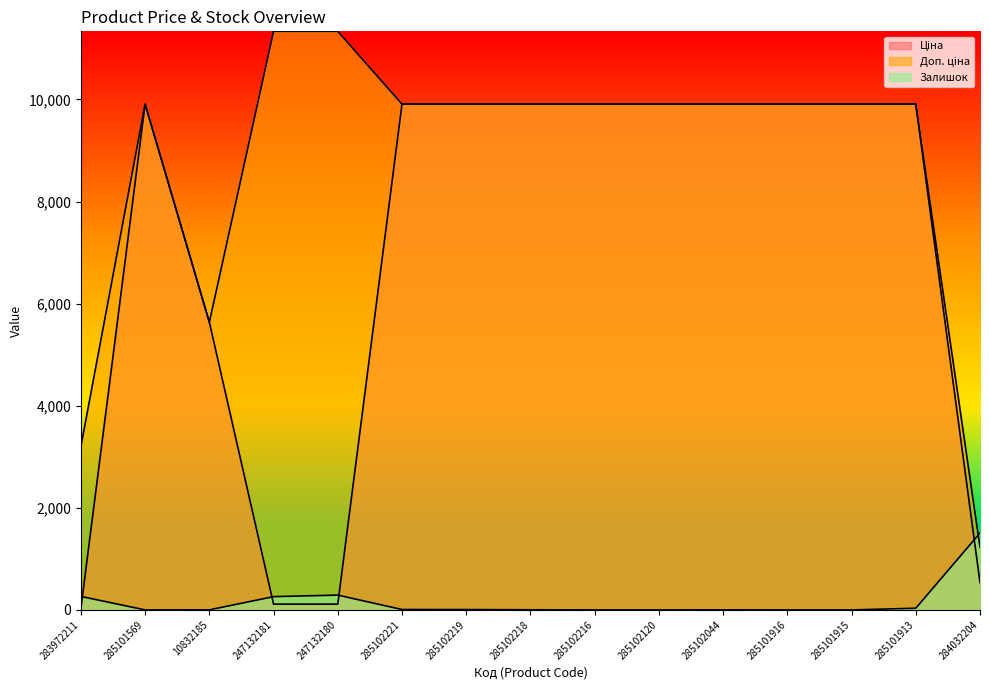

Which series has the largest total across all categories?

Доп. ціна